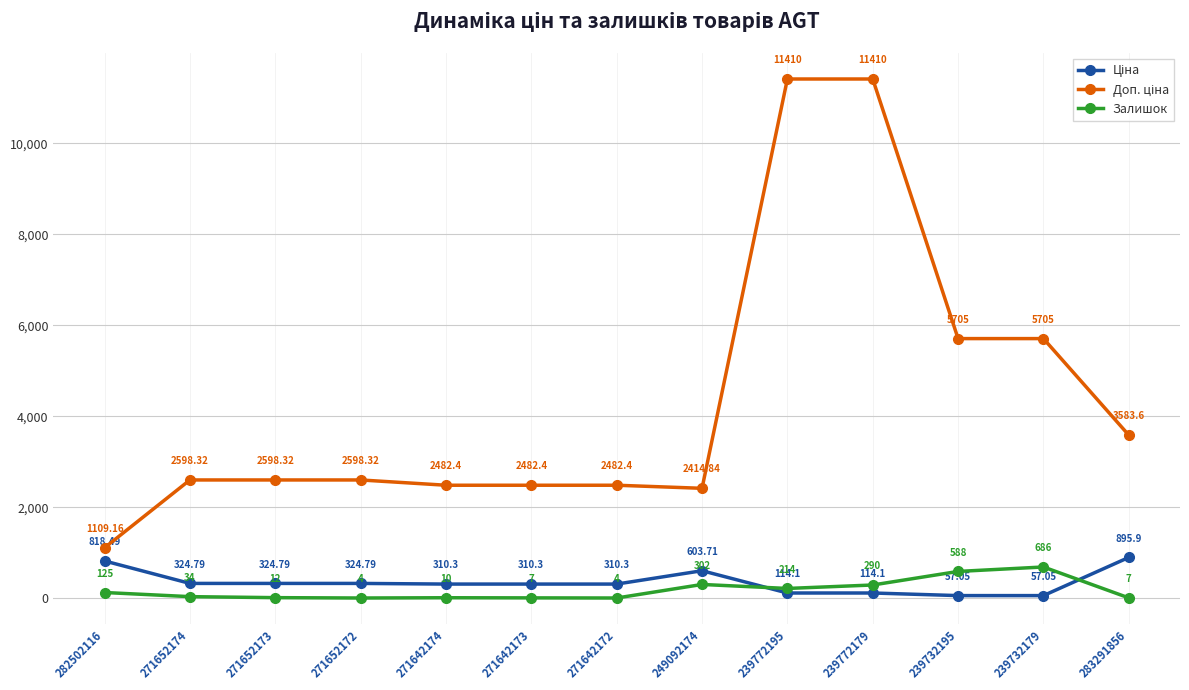

Which series changed the most between 271642173 and 271642172?

Залишок